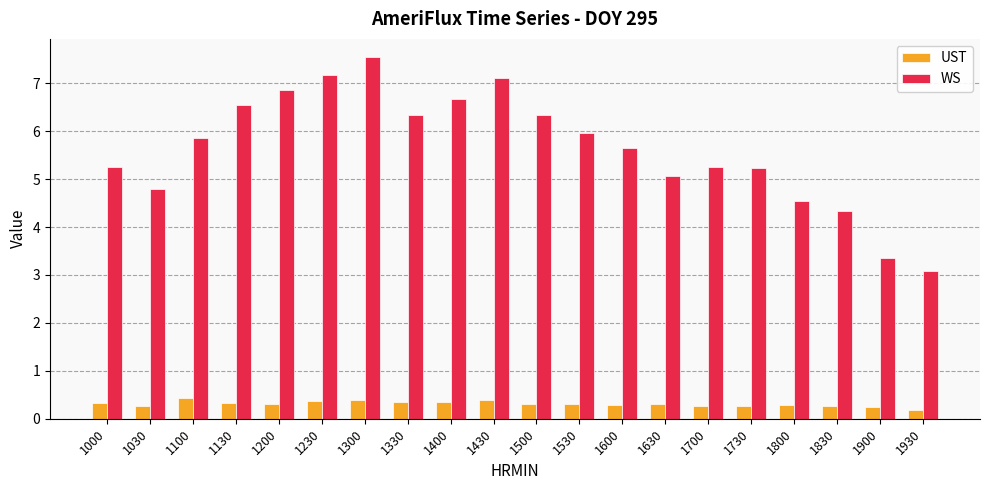

What is the maximum value for UST?

0.4